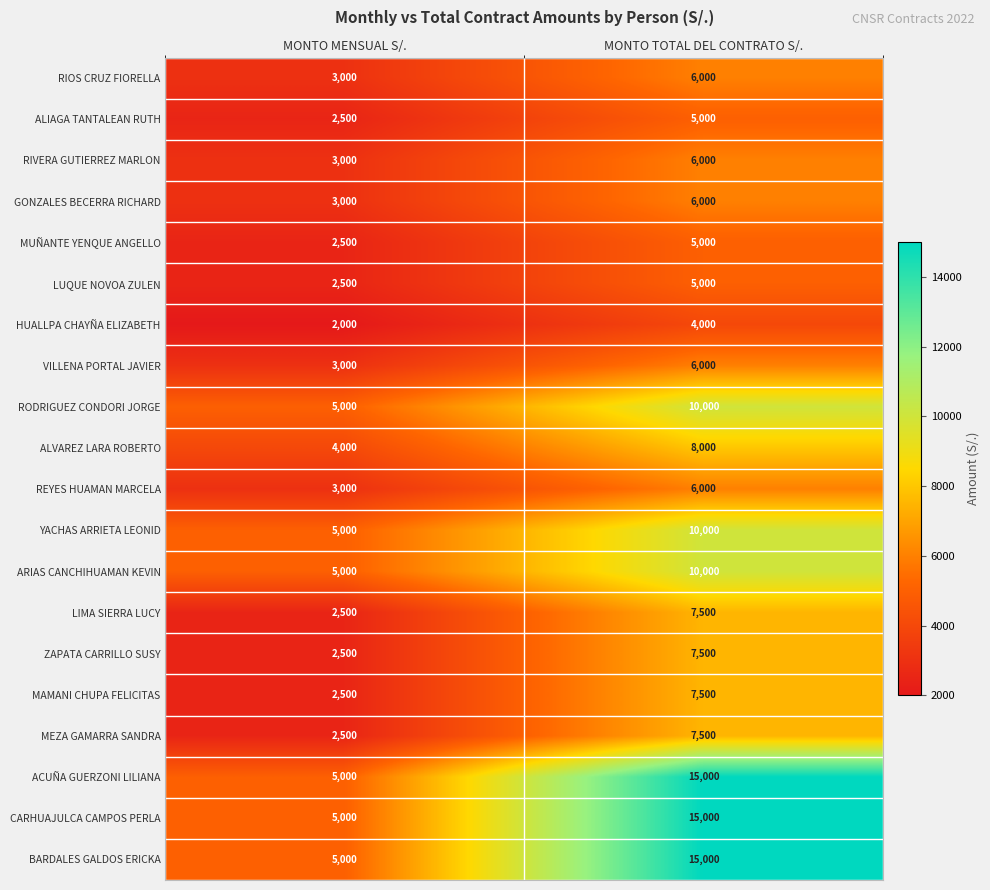

At which category is the sum across all series the highest?

MONTO TOTAL DEL CONTRATO S/.